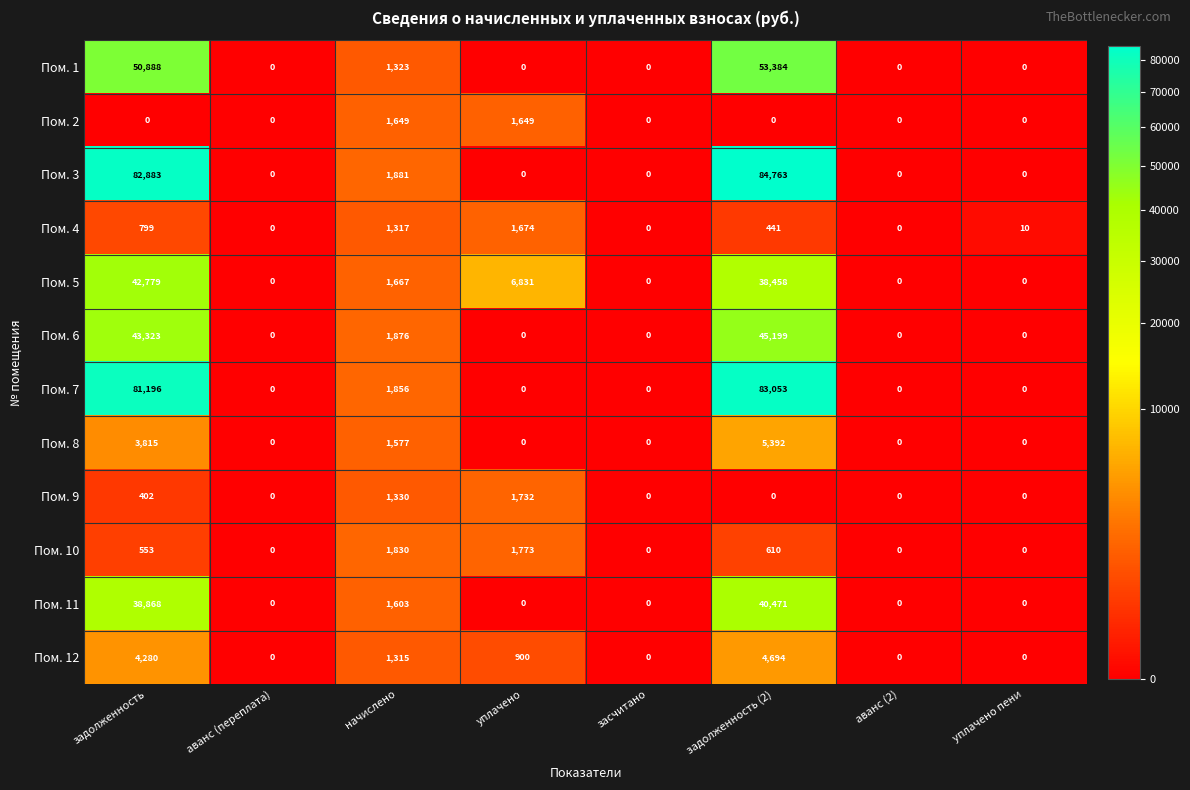

Rank the series by their maximum value, from highest to lowest.

Пом. 3, Пом. 7, Пом. 1, Пом. 6, Пом. 5, Пом. 11, Пом. 8, Пом. 12, Пом. 10, Пом. 9, Пом. 4, Пом. 2